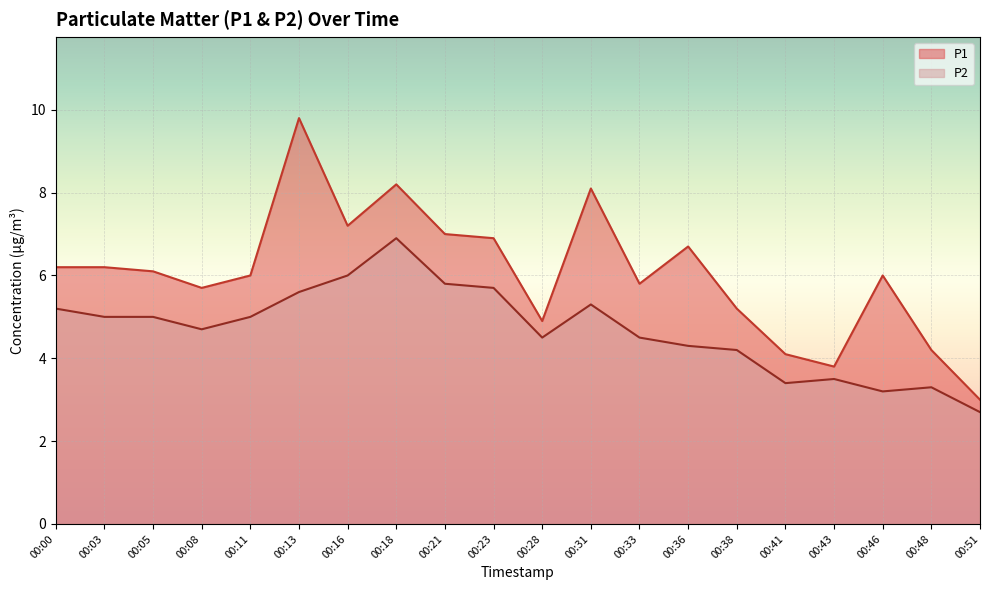

What is the difference between the maximum and minimum values in the P1 series?

6.8